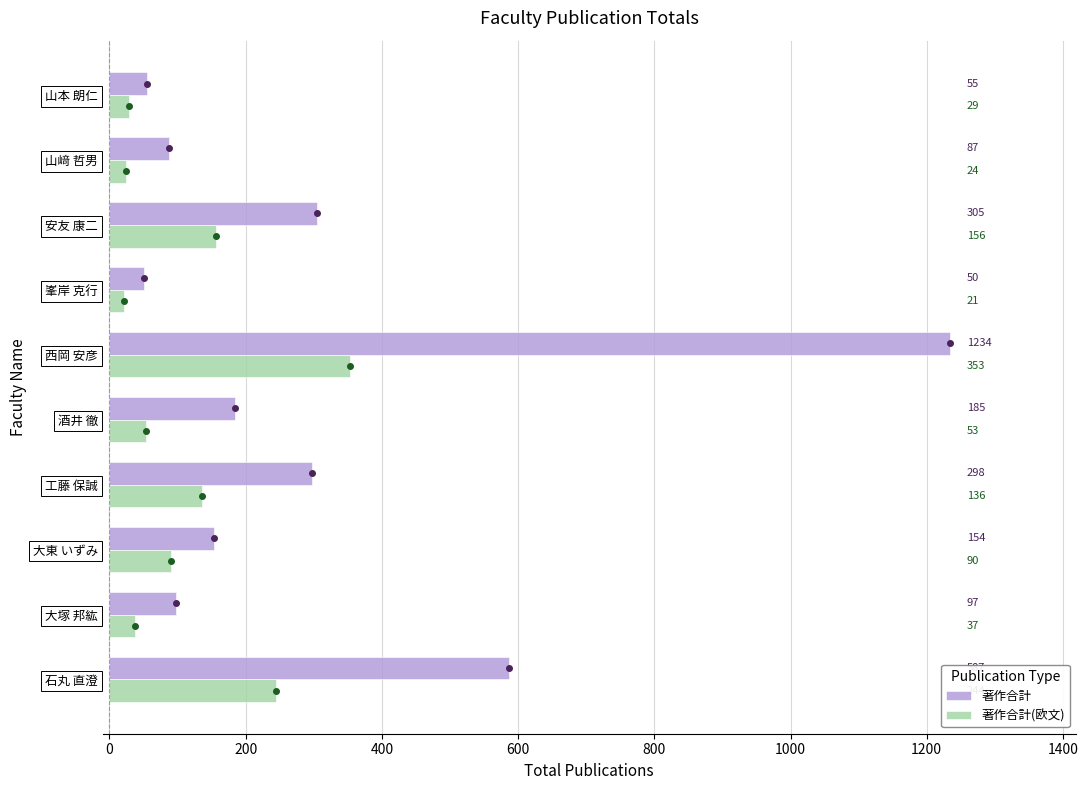

What is the average value of the 著作合計(欧文) series?

114